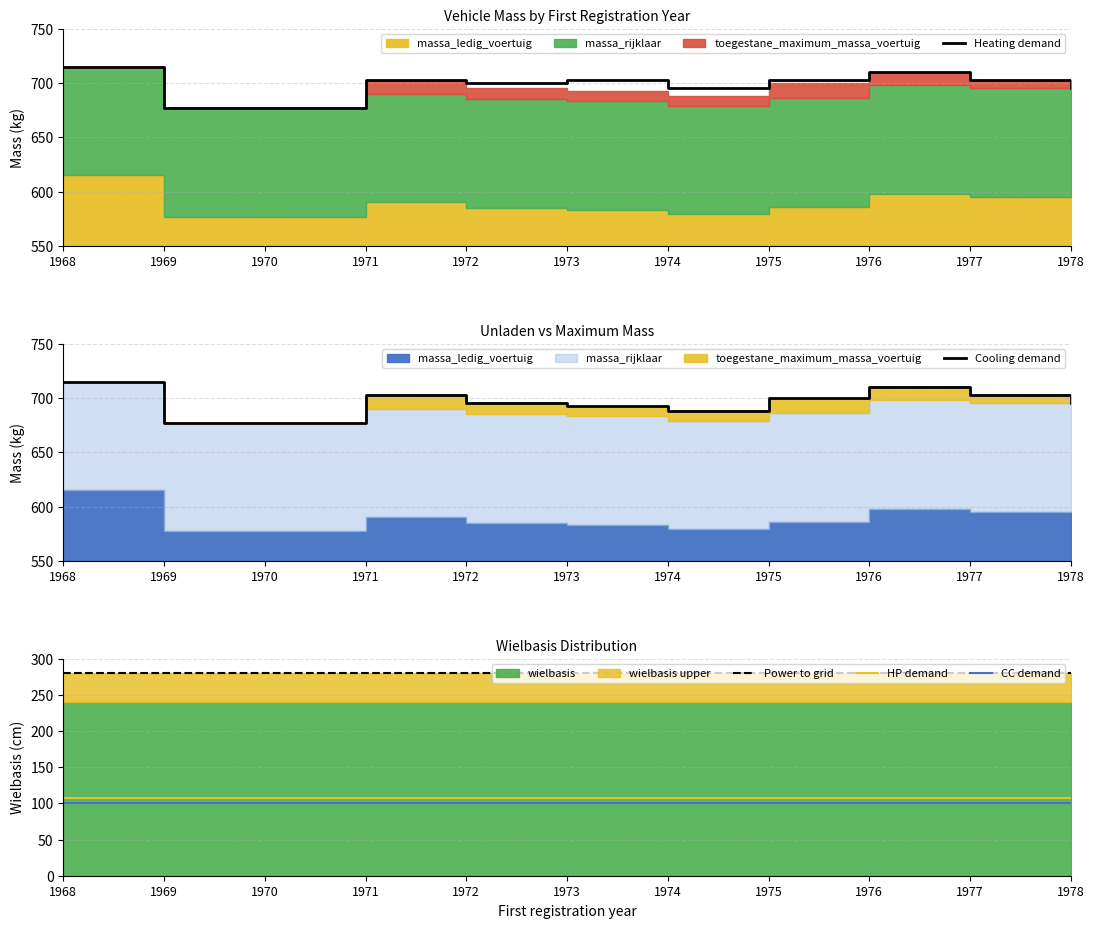

How many categories are shown in the chart?

11